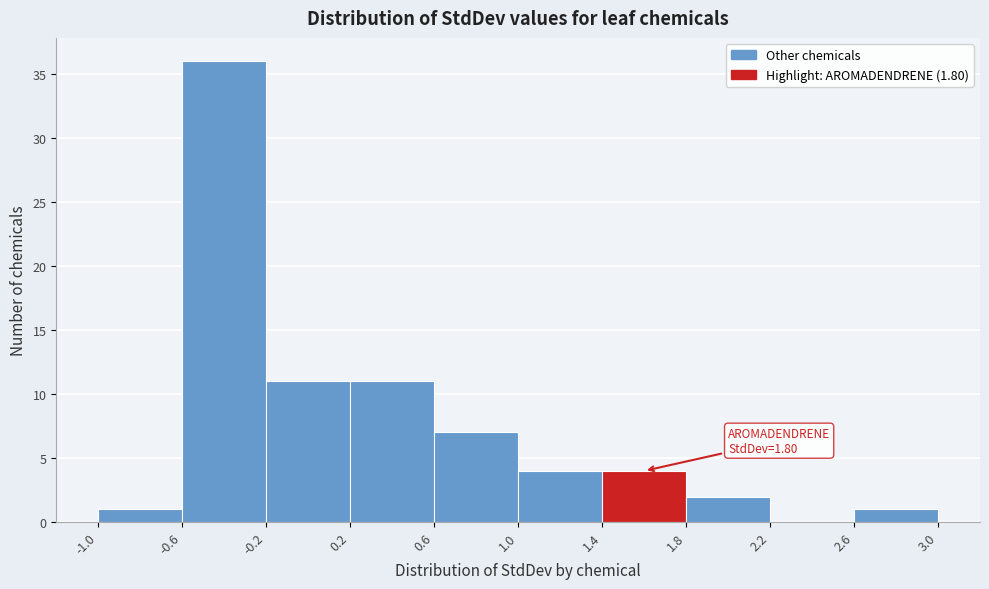

Over which range of the x-axis is the bar tallest?

-0.6 to -0.2